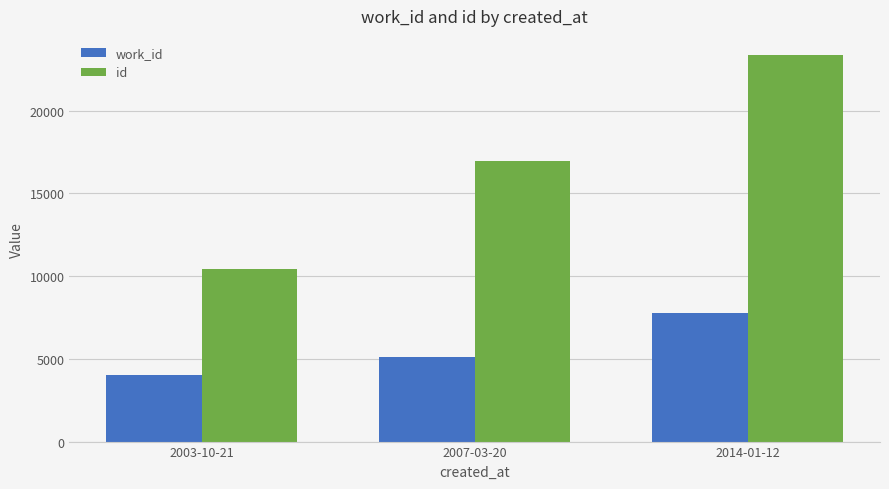

Read the id value at 2014-01-12, to the nearest 10.

23340